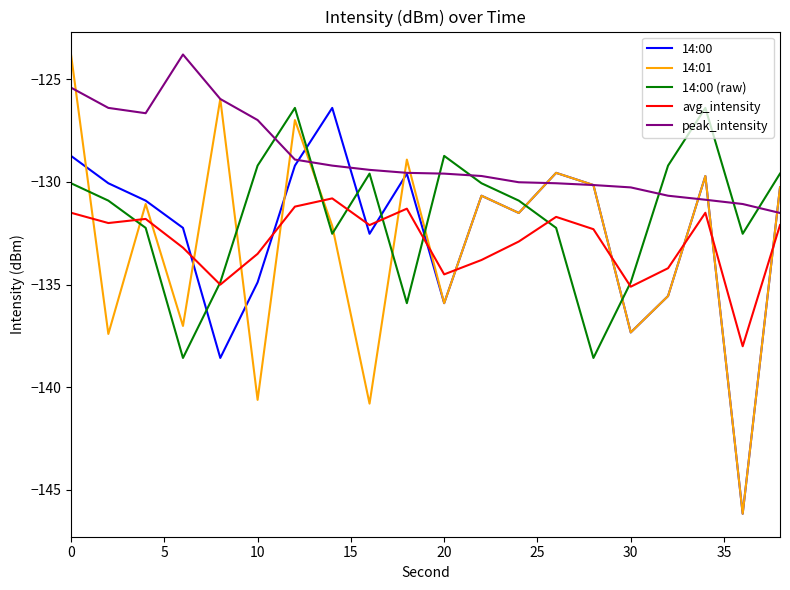

What are all the series names shown in the legend?

14:00, 14:01, 14:00 (raw), avg_intensity, peak_intensity